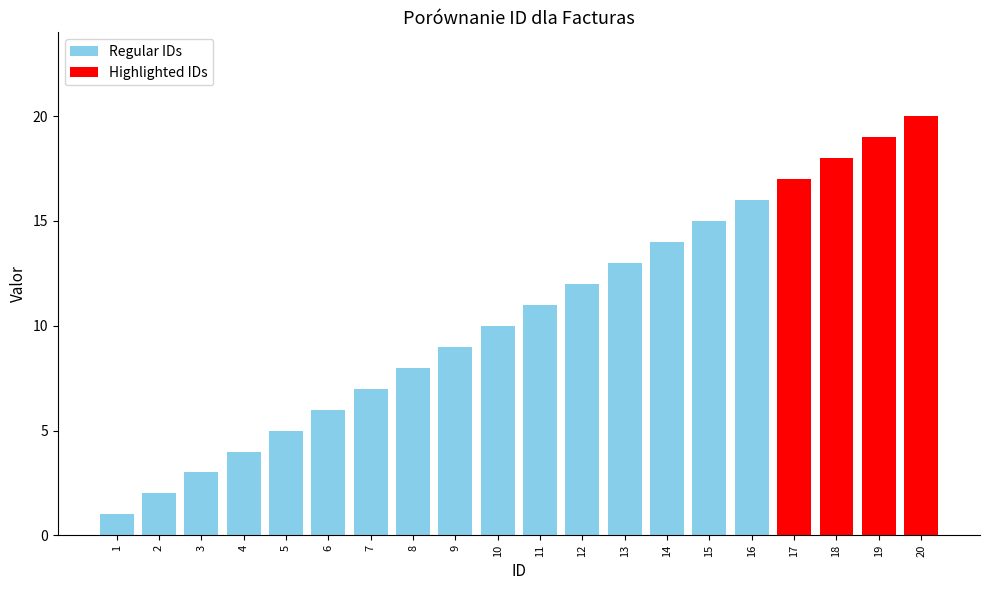

What is the difference between the values at 7 and 13?

6